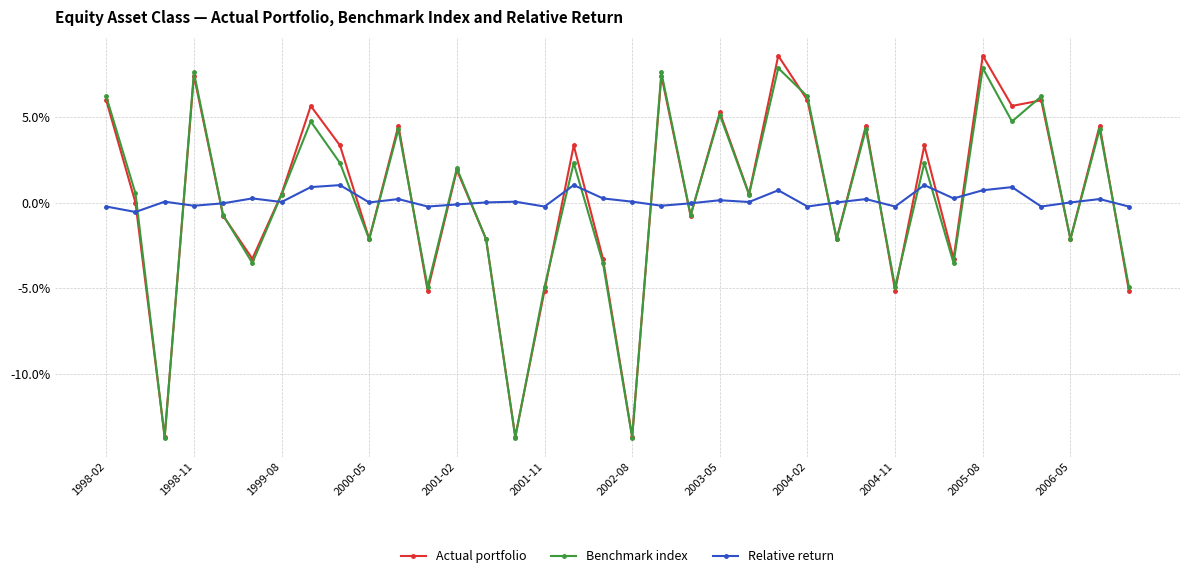

What is the difference between the second highest and second lowest values in the Actual portfolio series?

22.3